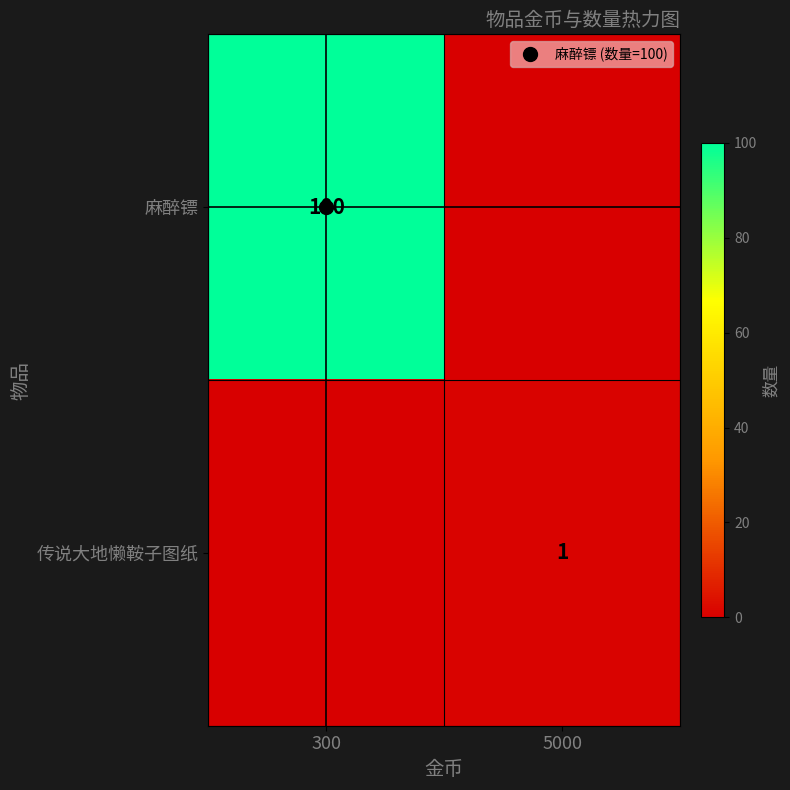

Which series has the largest total across all categories?

麻醉镖